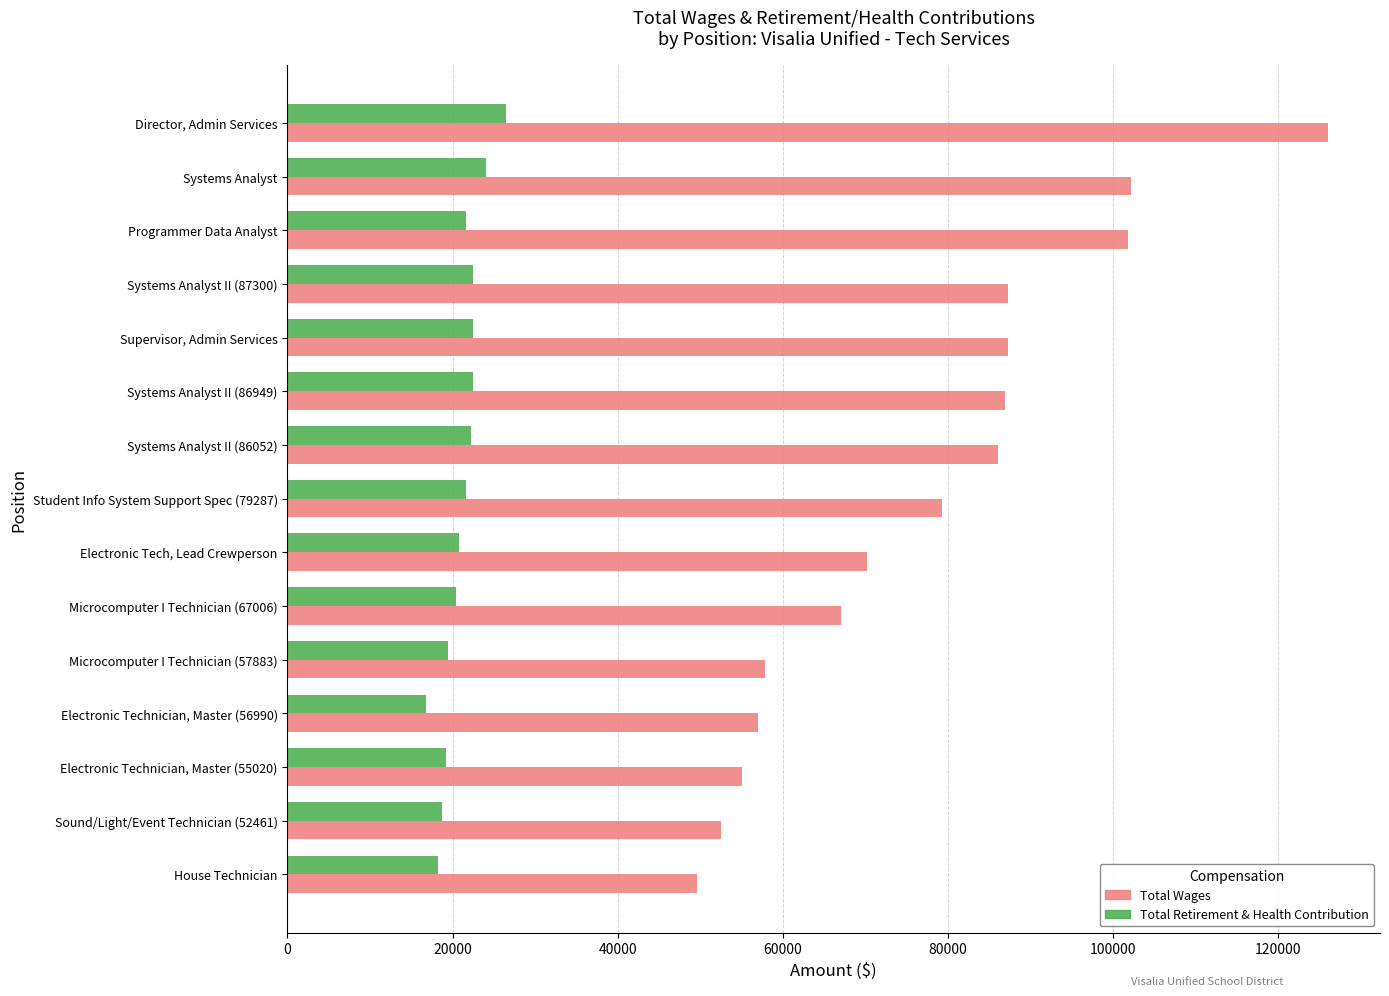

Which series changed the most between Supervisor, Admin Services and Microcomputer I Technician (67006)?

Total Wages